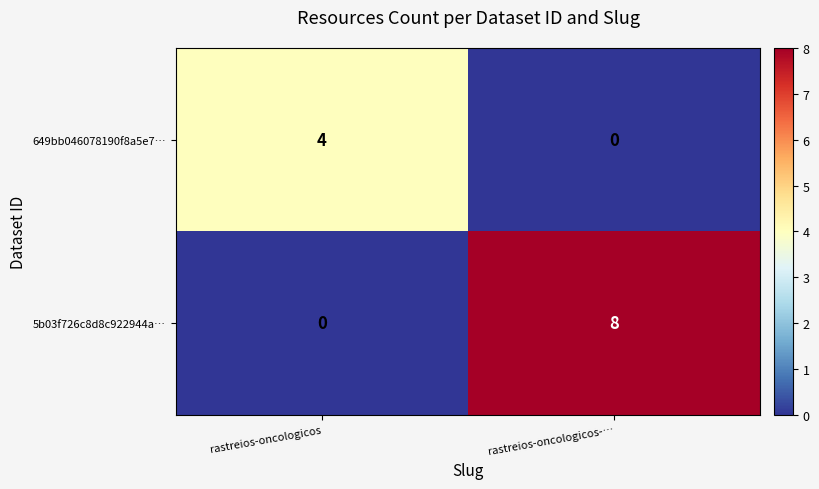

Is it true that 649bb046078190f8a5e7… equals 4 at rastreios-oncologicos?

True